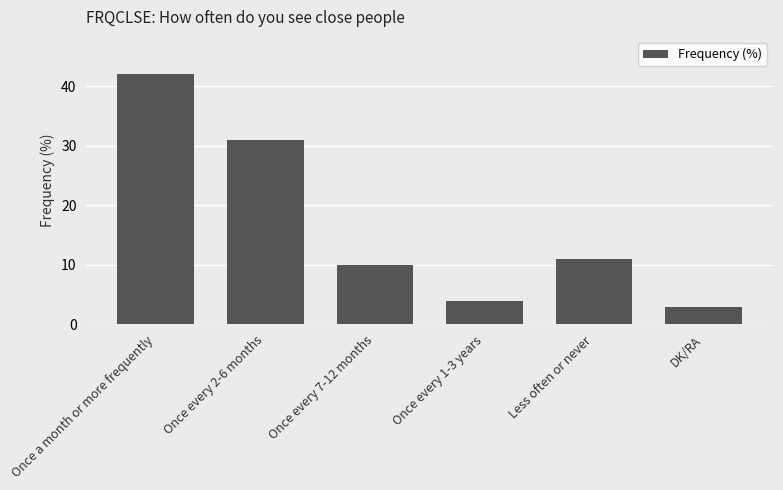

Is it true that the value at Once every 7-12 months is 10?

True